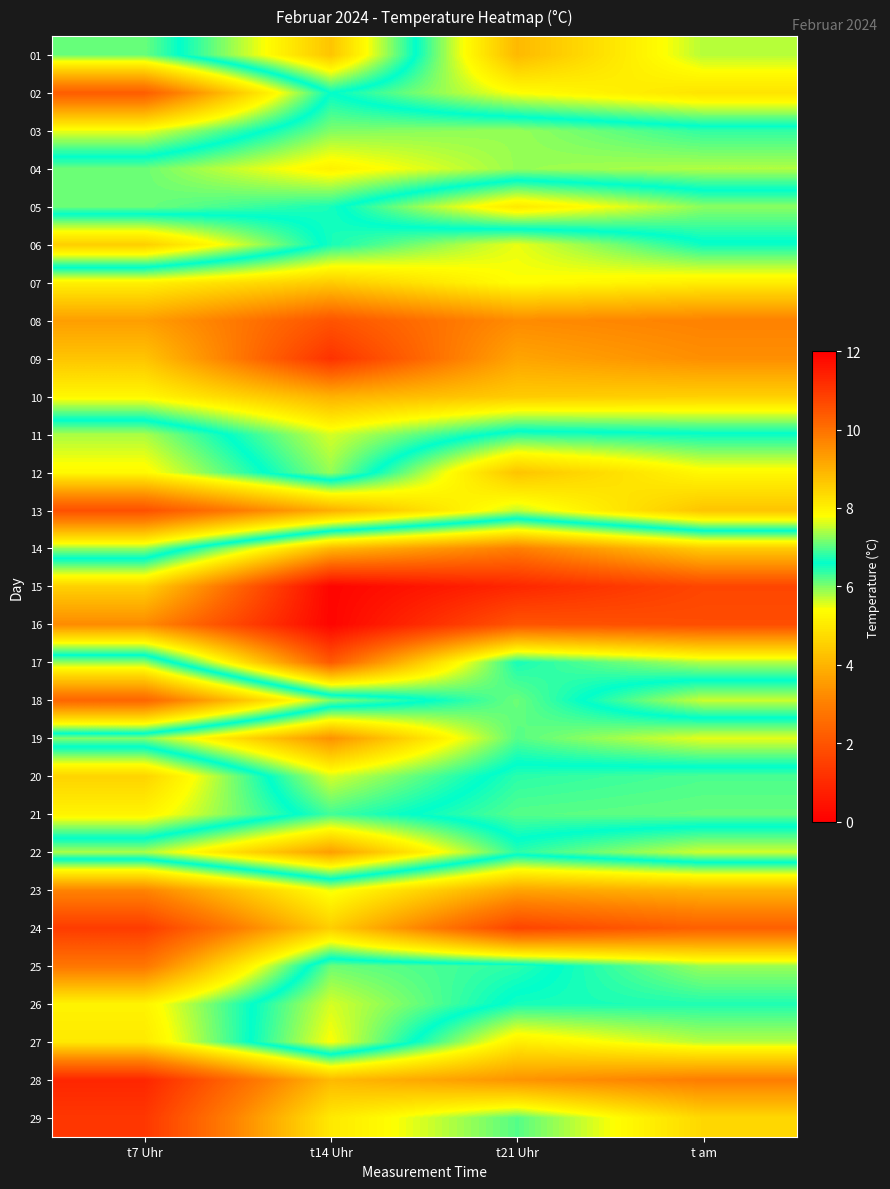

Reading left to right, extract all data points from this chart.

01: t7 Uhr=6.1	t14 Uhr=8.7	t21 Uhr=4.1	t am=5.8
02: t7 Uhr=2.2	t14 Uhr=6.6	t21 Uhr=5.4	t am=4.9
03: t7 Uhr=5.5	t14 Uhr=7.2	t21 Uhr=7.3	t am=6.8
04: t7 Uhr=7.1	t14 Uhr=8.0	t21 Uhr=7.3	t am=7.4
05: t7 Uhr=7.1	t14 Uhr=6.7	t21 Uhr=5.0	t am=6.0
06: t7 Uhr=4.5	t14 Uhr=6.7	t21 Uhr=7.7	t am=6.7
07: t7 Uhr=8.0	t14 Uhr=8.6	t21 Uhr=7.8	t am=8.1
08: t7 Uhr=9.3	t14 Uhr=10.5	t21 Uhr=9.6	t am=9.8
09: t7 Uhr=8.7	t14 Uhr=11.1	t21 Uhr=9.2	t am=9.6
10: t7 Uhr=7.9	t14 Uhr=9.0	t21 Uhr=8.6	t am=8.5
11: t7 Uhr=5.8	t14 Uhr=7.6	t21 Uhr=6.4	t am=6.5
12: t7 Uhr=5.3	t14 Uhr=7.3	t21 Uhr=4.3	t am=5.3
13: t7 Uhr=1.9	t14 Uhr=3.9	t21 Uhr=5.7	t am=4.3
14: t7 Uhr=5.9	t14 Uhr=8.9	t21 Uhr=9.8	t am=8.6
15: t7 Uhr=8.5	t14 Uhr=11.9	t21 Uhr=11.3	t am=10.8
16: t7 Uhr=9.6	t14 Uhr=11.9	t21 Uhr=10.5	t am=10.6
17: t7 Uhr=5.9	t14 Uhr=10.4	t21 Uhr=6.7	t am=7.4
18: t7 Uhr=2.4	t14 Uhr=6.0	t21 Uhr=7.1	t am=5.7
19: t7 Uhr=7.2	t14 Uhr=9.5	t21 Uhr=7.0	t am=7.7
20: t7 Uhr=4.6	t14 Uhr=7.6	t21 Uhr=6.4	t am=6.2
21: t7 Uhr=5.2	t14 Uhr=6.9	t21 Uhr=6.2	t am=6.1
22: t7 Uhr=7.4	t14 Uhr=9.3	t21 Uhr=6.8	t am=7.6
23: t7 Uhr=3.1	t14 Uhr=5.5	t21 Uhr=3.7	t am=4.0
24: t7 Uhr=1.4	t14 Uhr=4.5	t21 Uhr=1.6	t am=2.3
25: t7 Uhr=2.8	t14 Uhr=7.1	t21 Uhr=6.8	t am=5.9
26: t7 Uhr=5.2	t14 Uhr=7.6	t21 Uhr=6.5	t am=6.5
27: t7 Uhr=5.0	t14 Uhr=7.8	t21 Uhr=5.1	t am=5.8
28: t7 Uhr=0.9	t14 Uhr=4.1	t21 Uhr=3.4	t am=3.0
29: t7 Uhr=1.3	t14 Uhr=5.0	t21 Uhr=6.2	t am=4.7